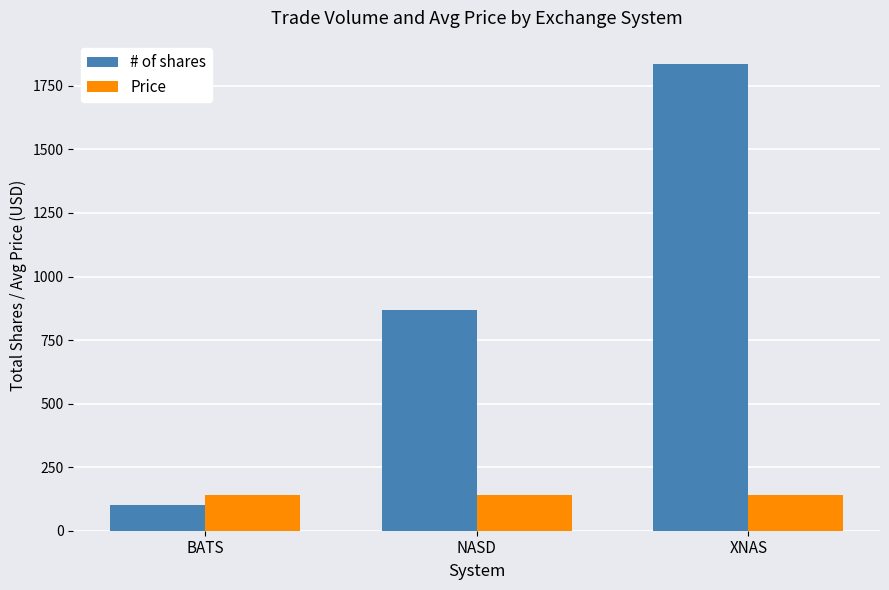

What position from the right is BATS?

3